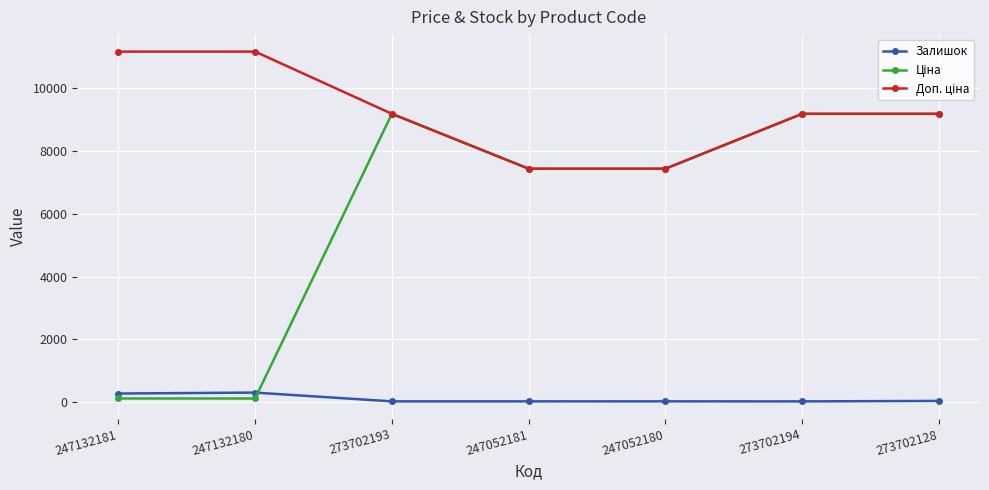

What is the maximum value for Залишок?

300.0